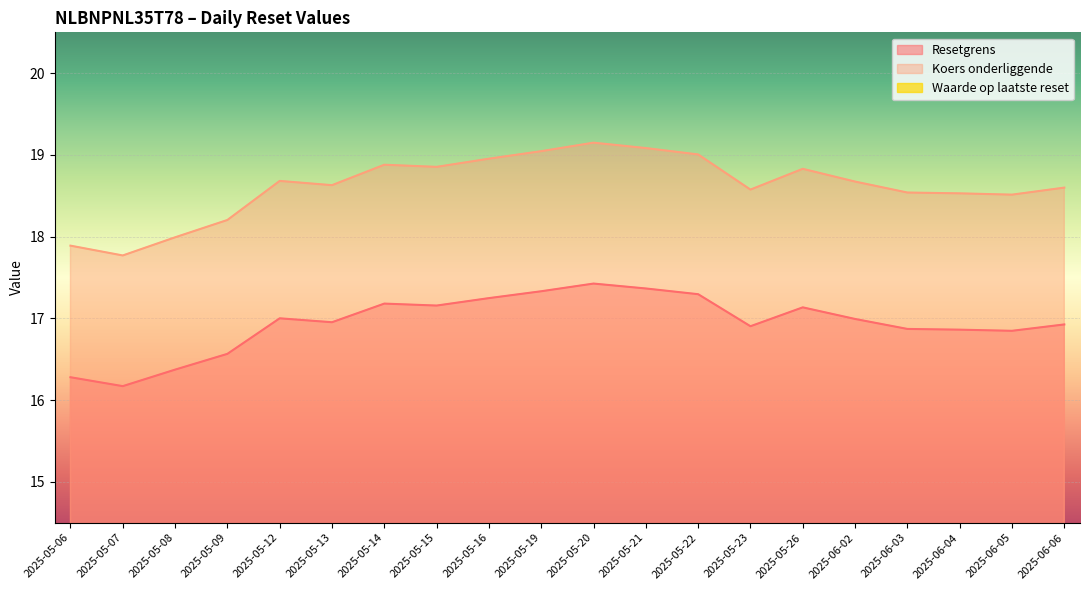

How many lines are shown in the chart?

3